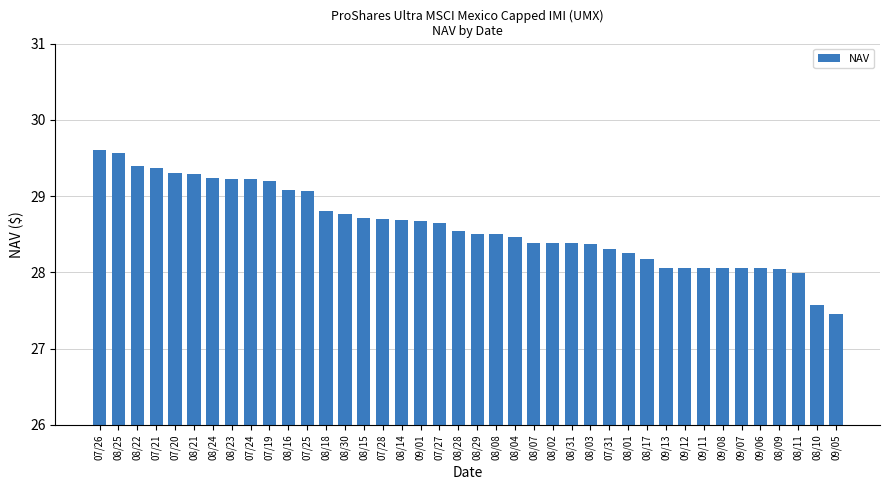

Is it true that the value at 09/13 is 28.1?

True